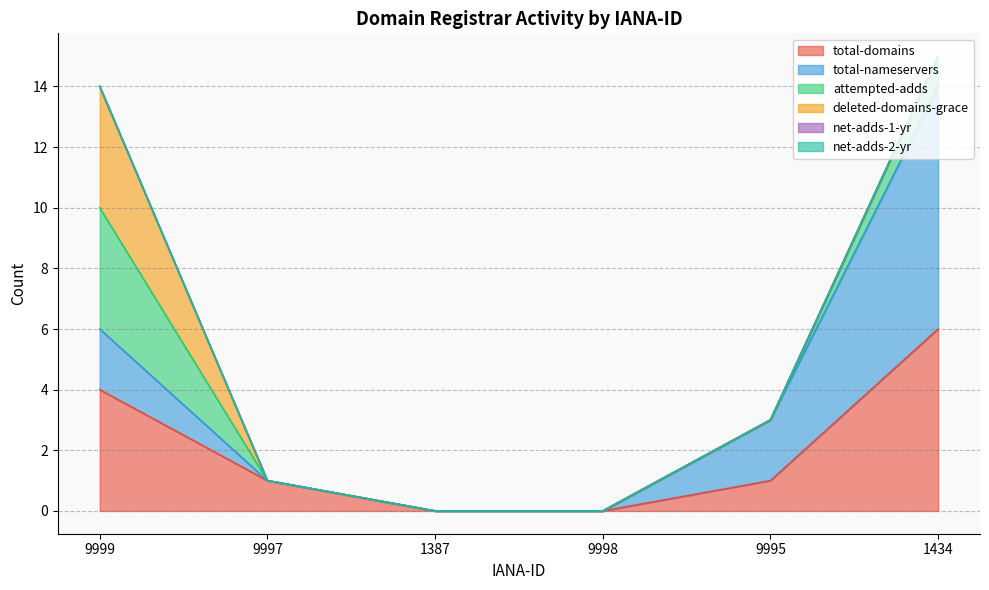

What is the difference between the attempted-adds values at 9999 and 1387?

4